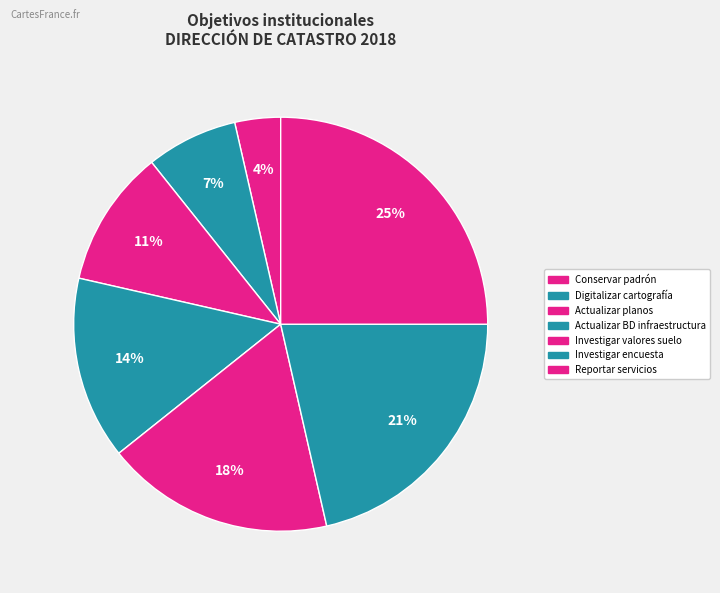

How many segments does this pie chart have?

7